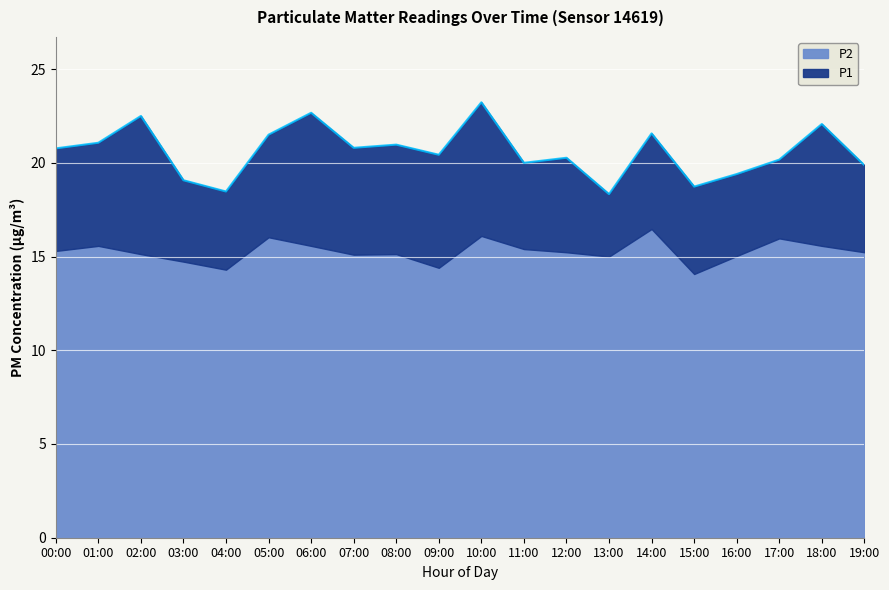

Reading left to right, list all the values displayed in this chart.

20.8	21.1	22.5	19.1	18.5	21.5	22.7	20.8	21.0	20.4	23.2	20.0	20.3	18.3	21.6	18.7	19.4	20.2	22.1	19.9